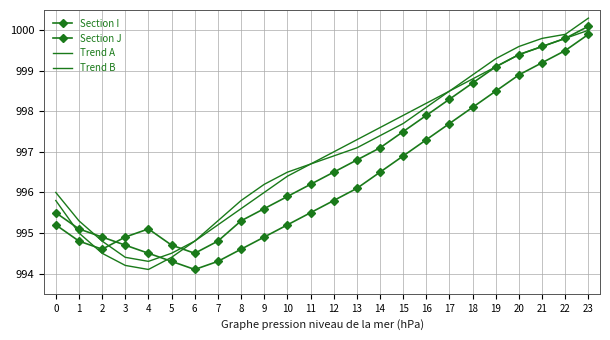

What is the value of the Trend A point at the 18th from the left?

998.5